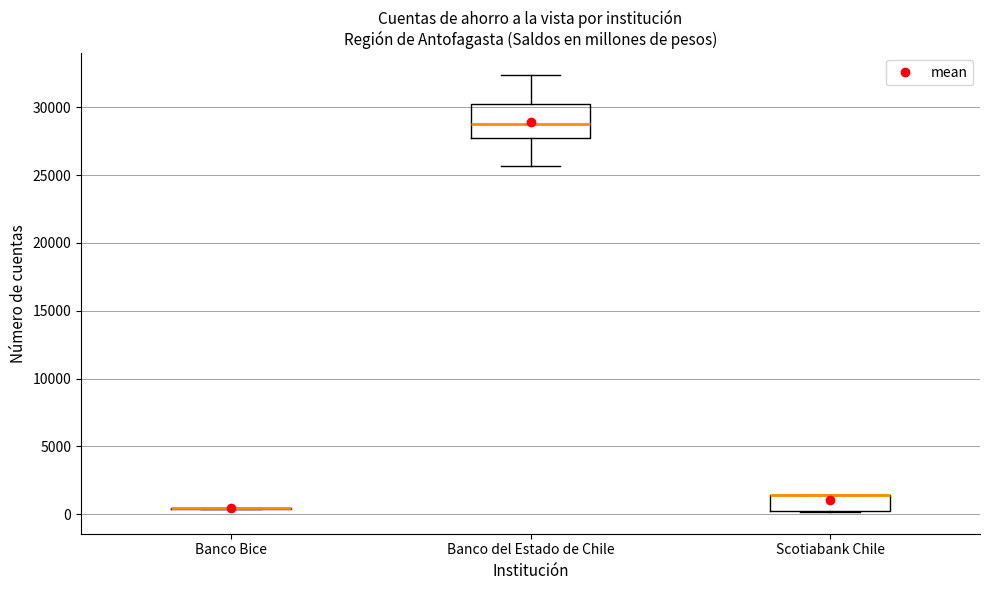

Reading left to right, transcribe this box plot: for each box, give where its median line is, the range the box spans, and where its two whiskers end, as read against the y-axis. The values are not printed on the chart, so give them approximately, as read against the axis.

Banco Bice: box collapsed to a line at 500, whiskers 500 to 500
Banco del Estado de Chile: median 29000, box 27500 to 30000, whiskers 25500 to 32500
Scotiabank Chile: median 1500 (drawn on the box's upper edge), box 0 to 1500, whiskers 0 to 1500